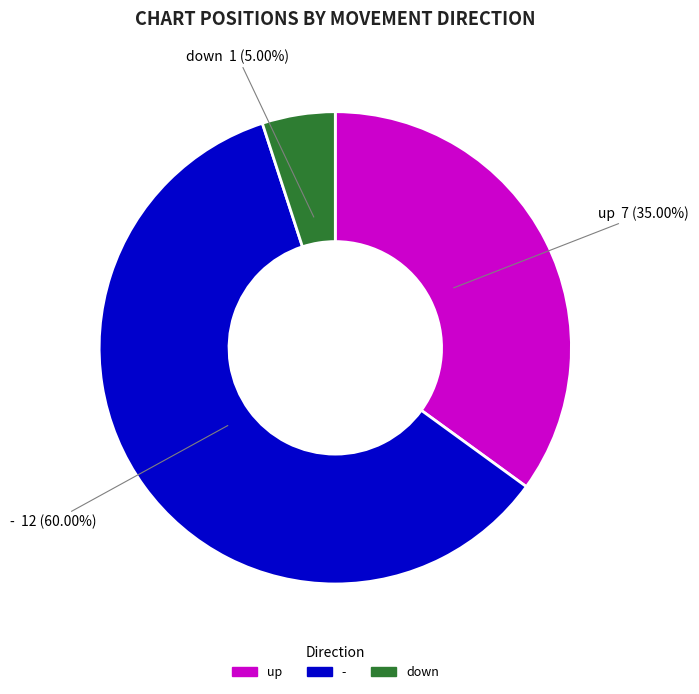

How many segments does this pie chart have?

3